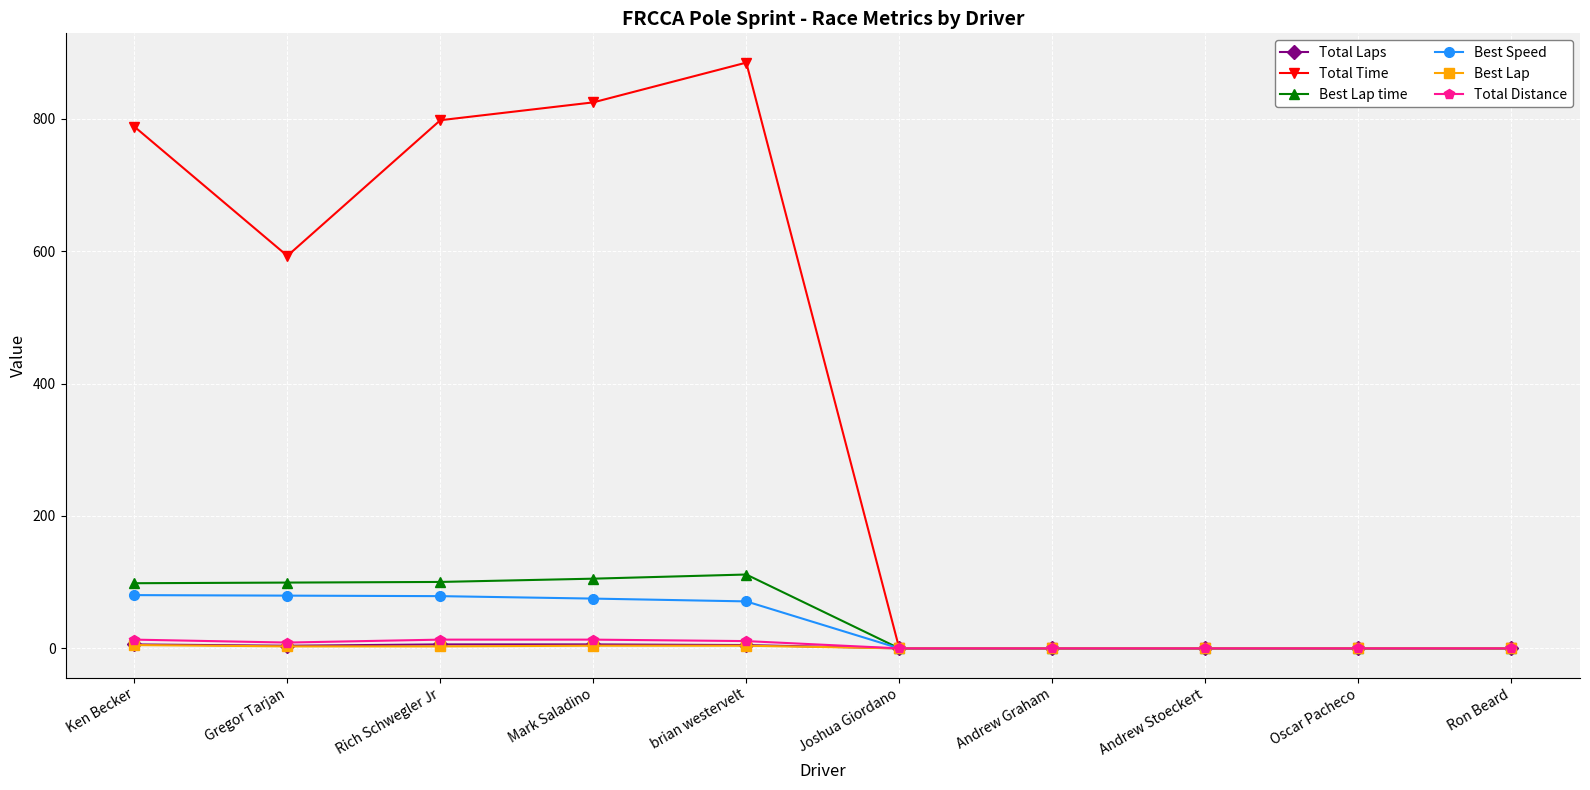

True or false: Total Time has a value of 788.2 at Ken Becker.

True